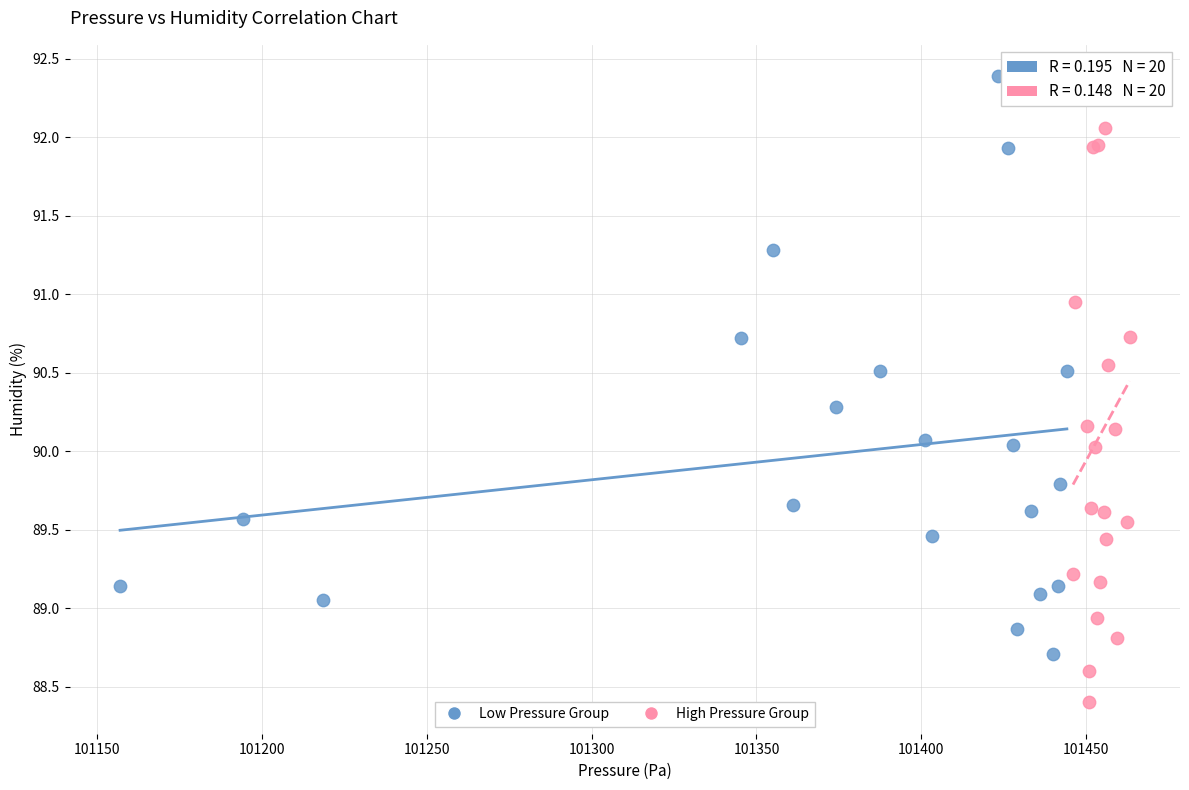

Which series has the largest Y range (max minus min)?

High Pressure Group